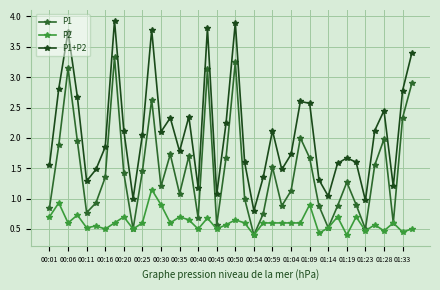

True or false: P2 has more than 1 interior local peaks.

True